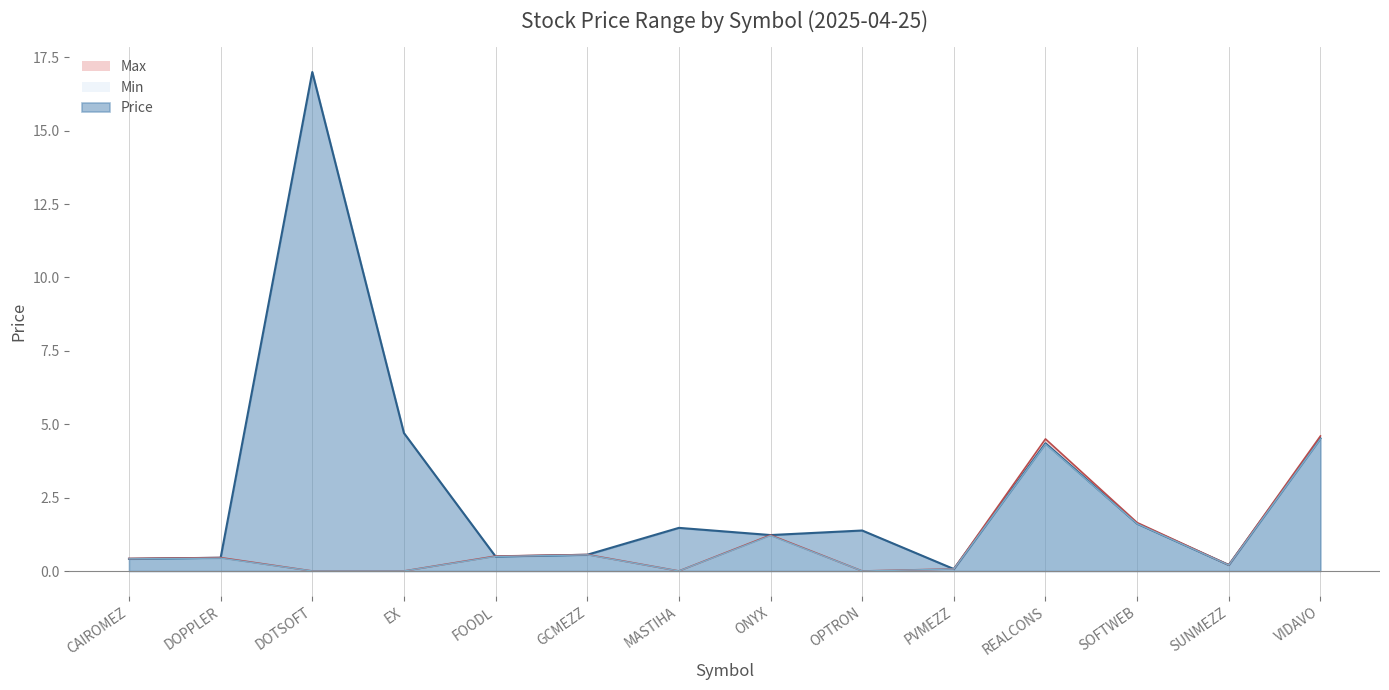

List the labels in order of Min value, largest first.

VIDAVO, REALCONS, SOFTWEB, ONYX, GCMEZZ, FOODL, DOPPLER, CAIROMEZ, SUNMEZZ, PVMEZZ, DOTSOFT, EX, MASTIHA, OPTRON